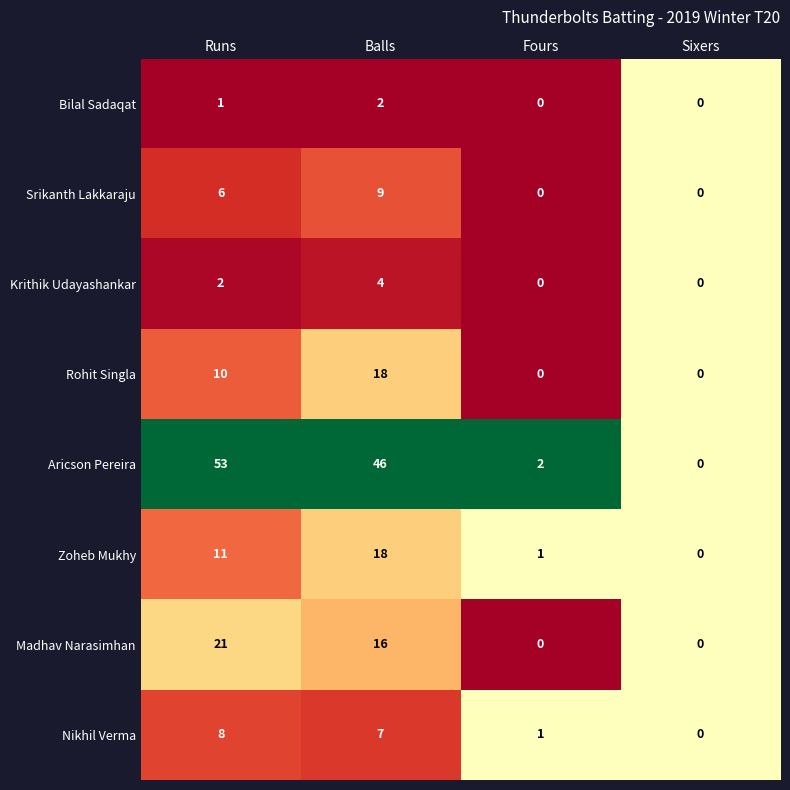

Between Runs and Fours, which series saw the biggest shift?

Aricson Pereira